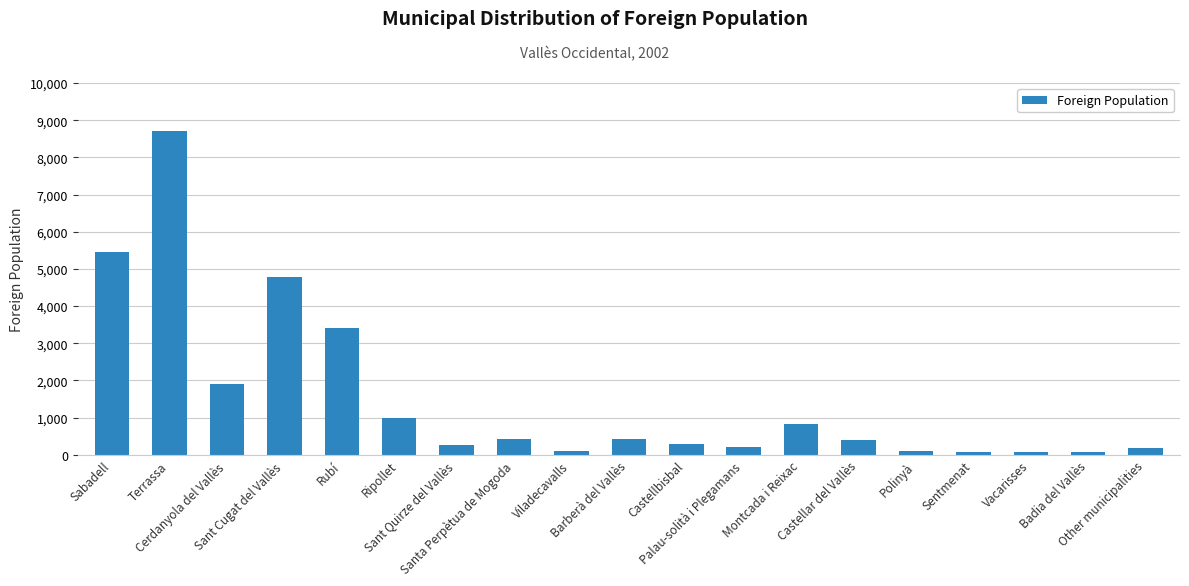

Does the chart contain stacked bars?

No